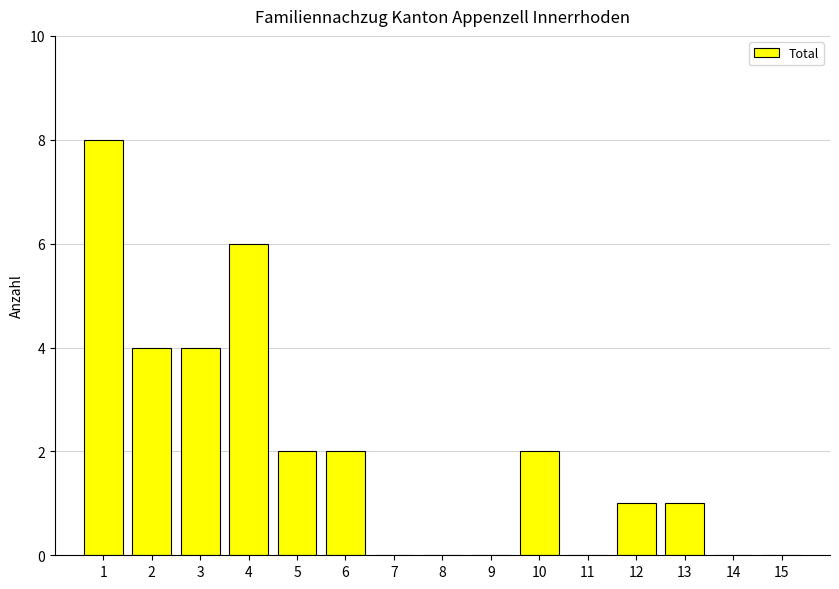

Is it true that the value at 7 is 0?

True